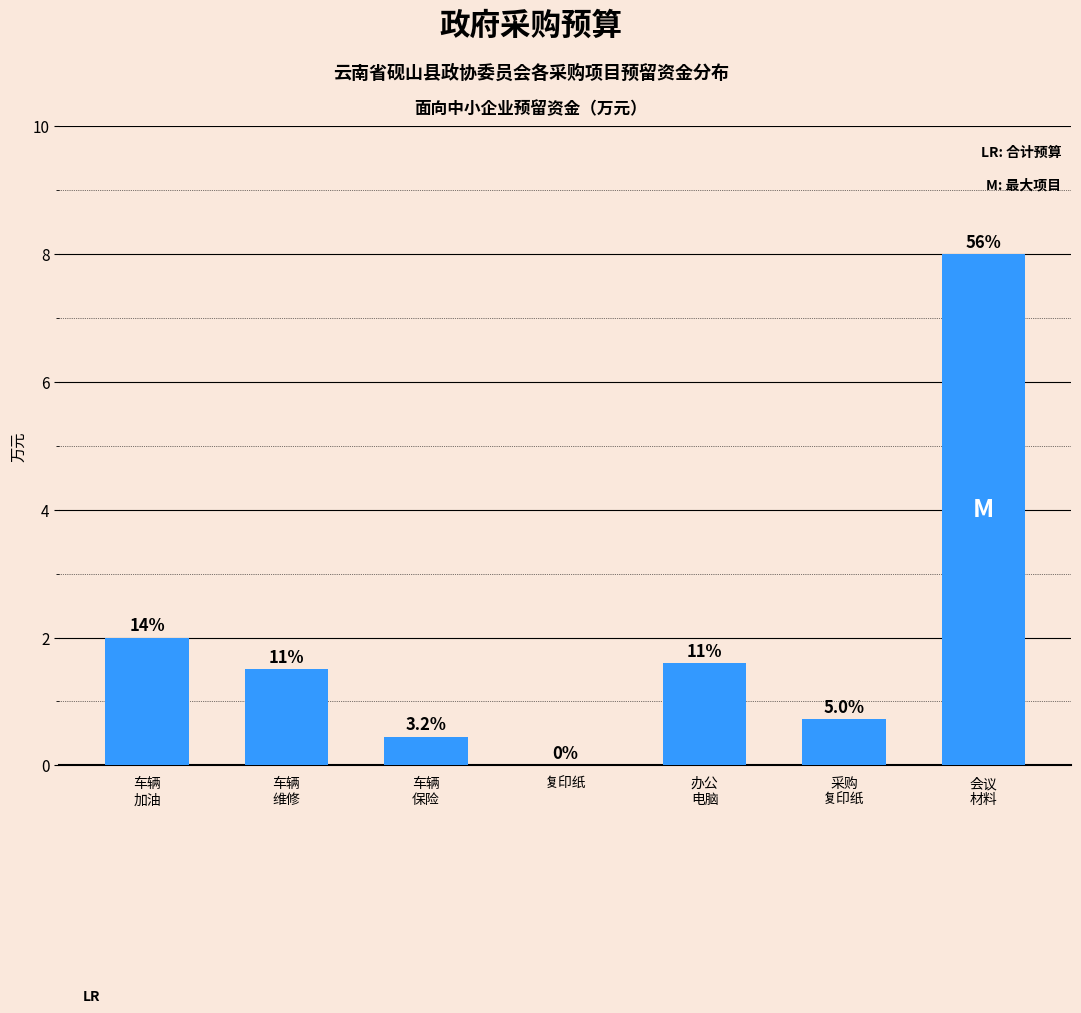

Are the bars horizontal?

No